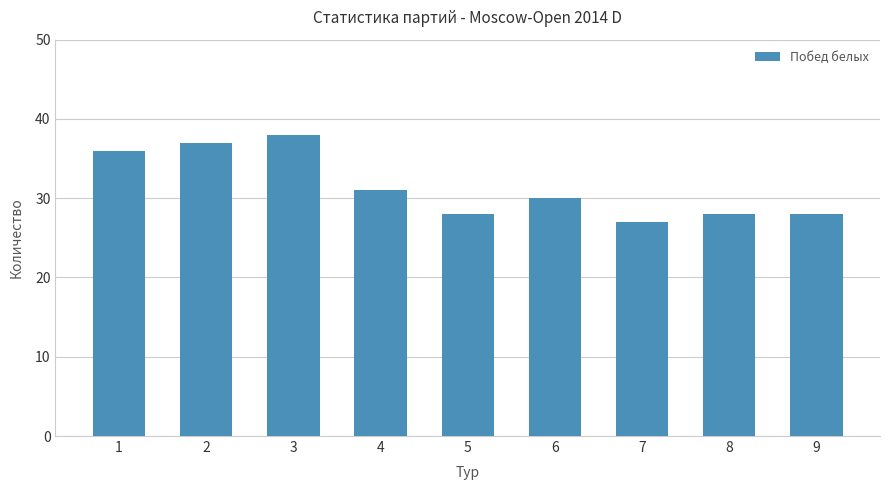

Which has a higher value, 9 or 4?

4